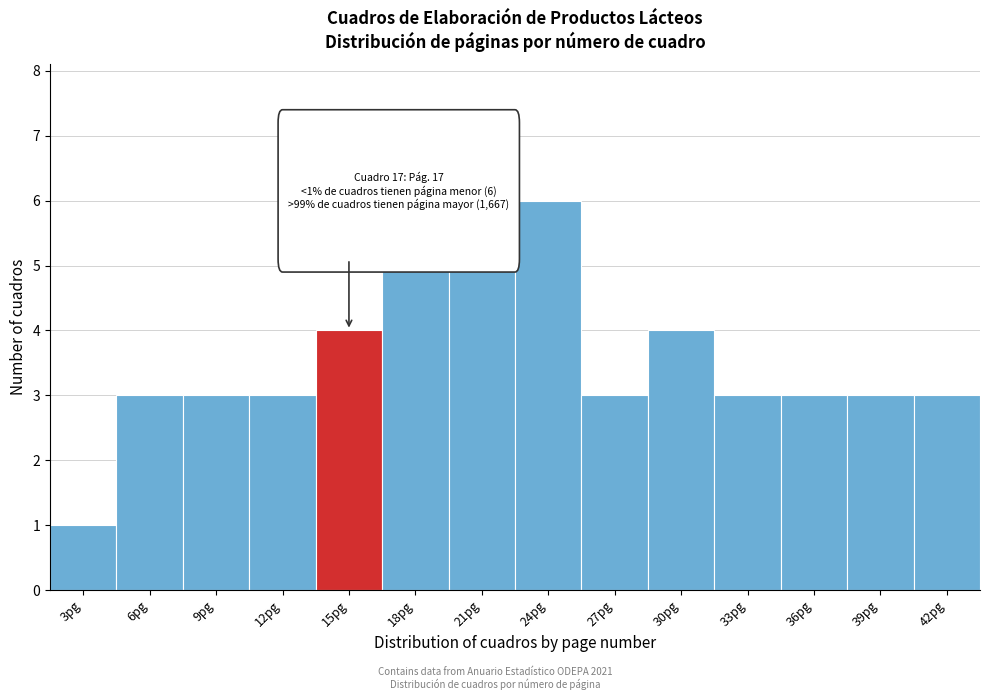

Reading left to right, list all the values displayed in this chart.

1	3	3	3	4	6	5	6	3	4	3	3	3	3